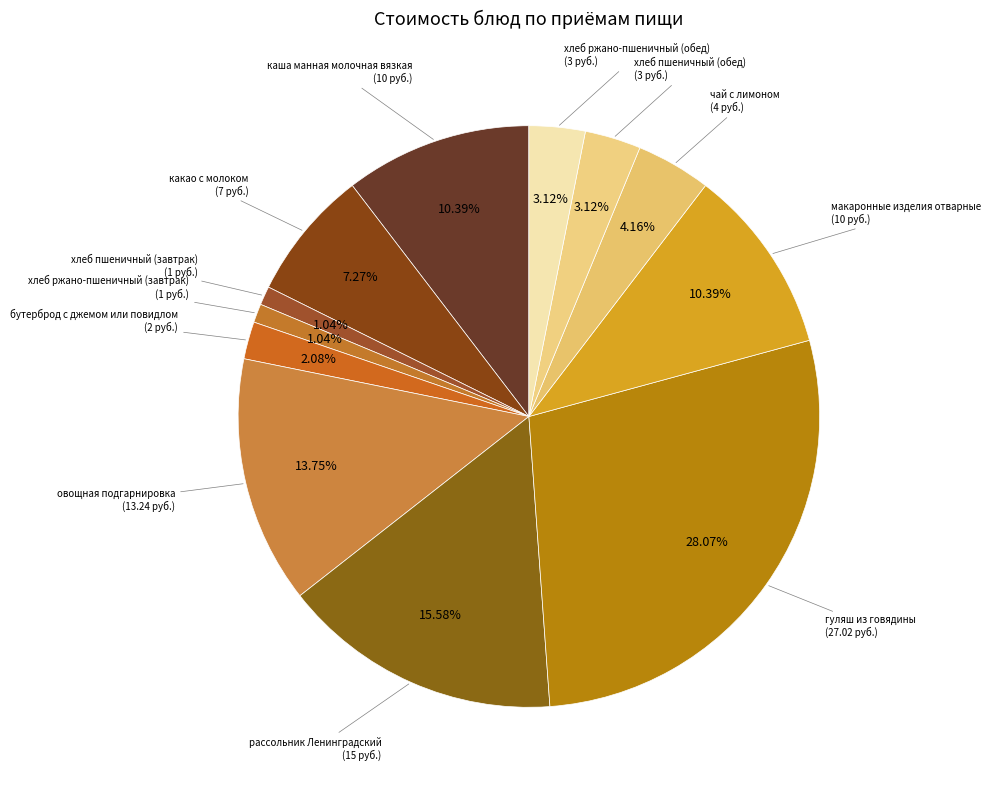

Which slice is the smallest?

хлеб пшеничный (завтрак)